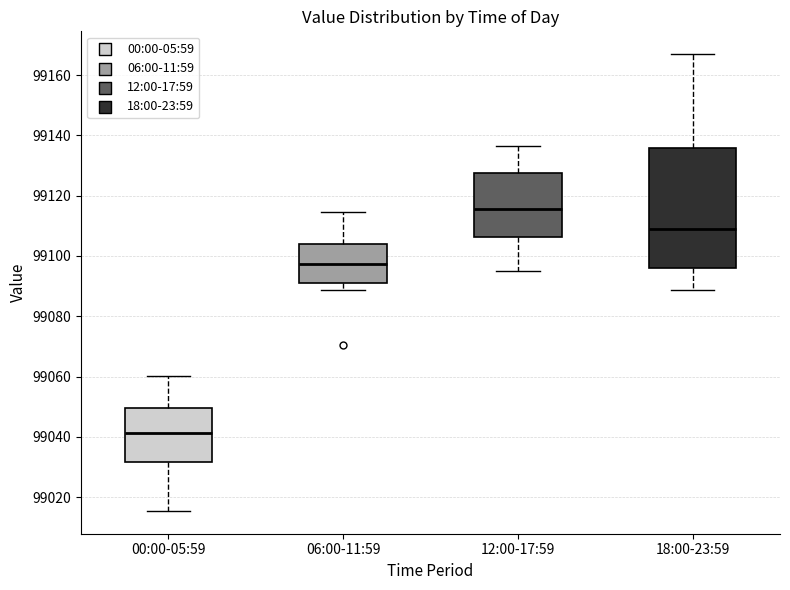

Which box has the highest median line?

12:00-17:59